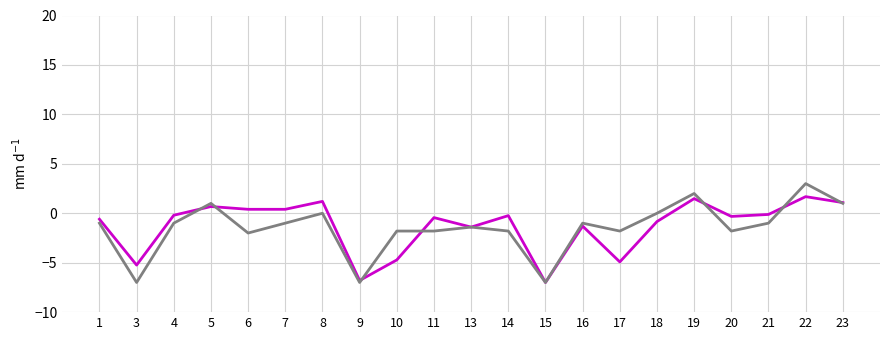

What is the spread (max minus min) of values at 18?

0.8